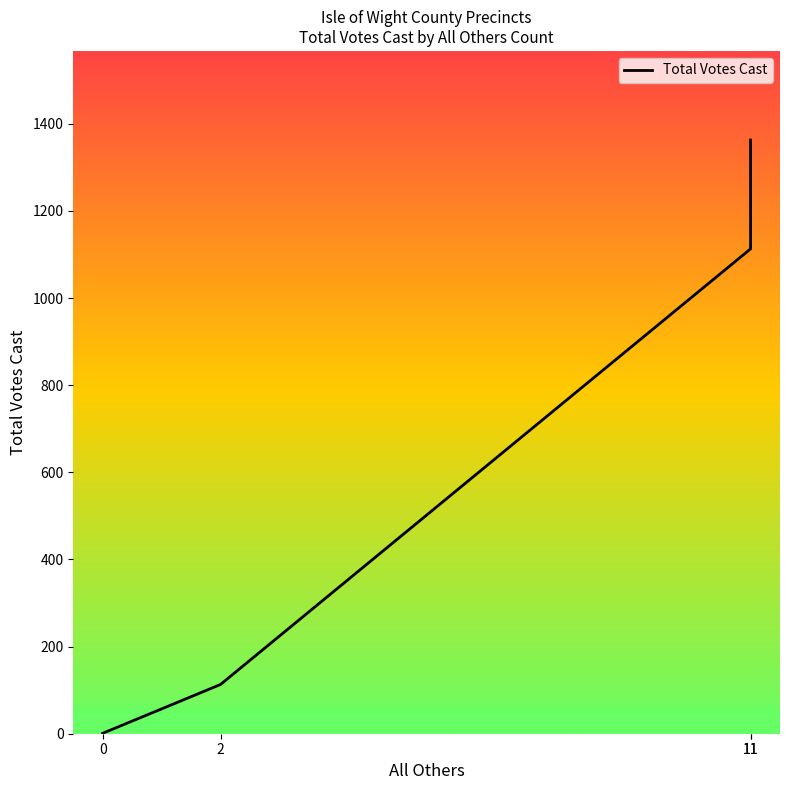

What is the change in value from 2 to 11?

+1000